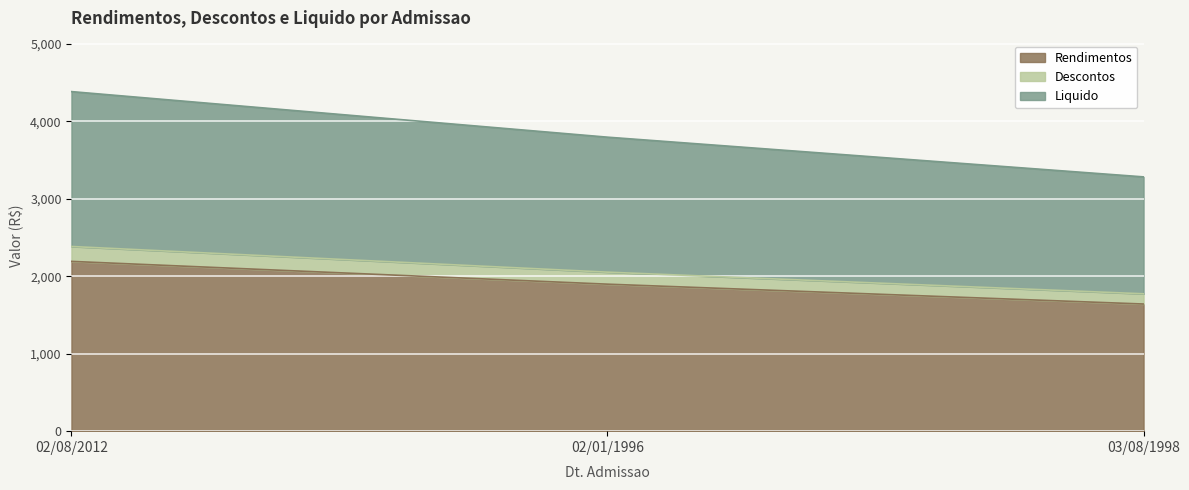

Where is Descontos nearest to the value 2078?

02/01/1996